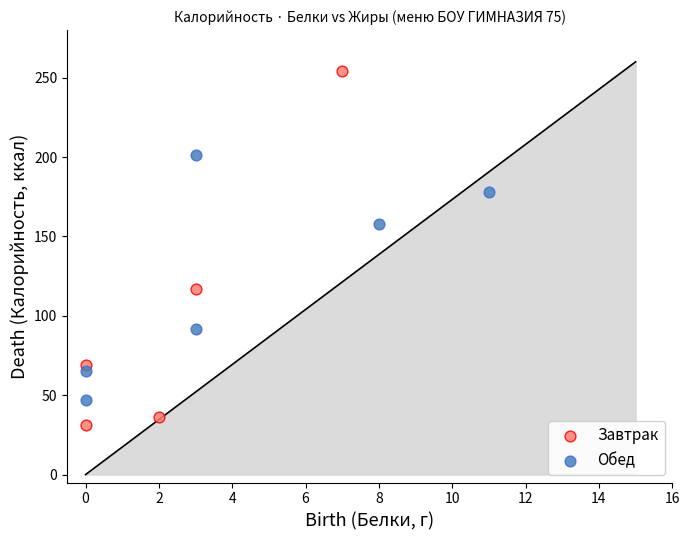

Which series contains the lowest Y value?

Завтрак